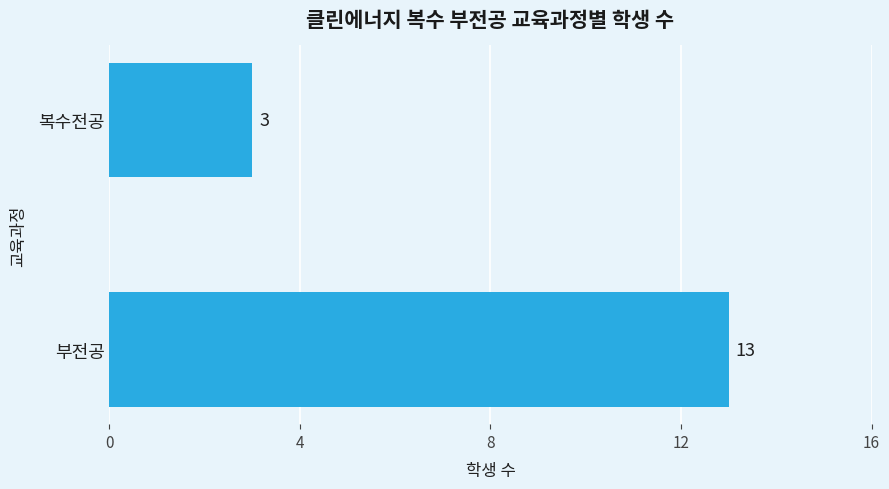

List the labels in order of value, largest first.

부전공, 복수전공